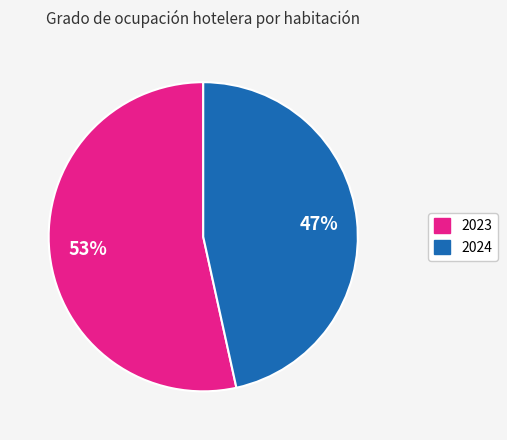

Is there a majority slice in this chart?

Yes